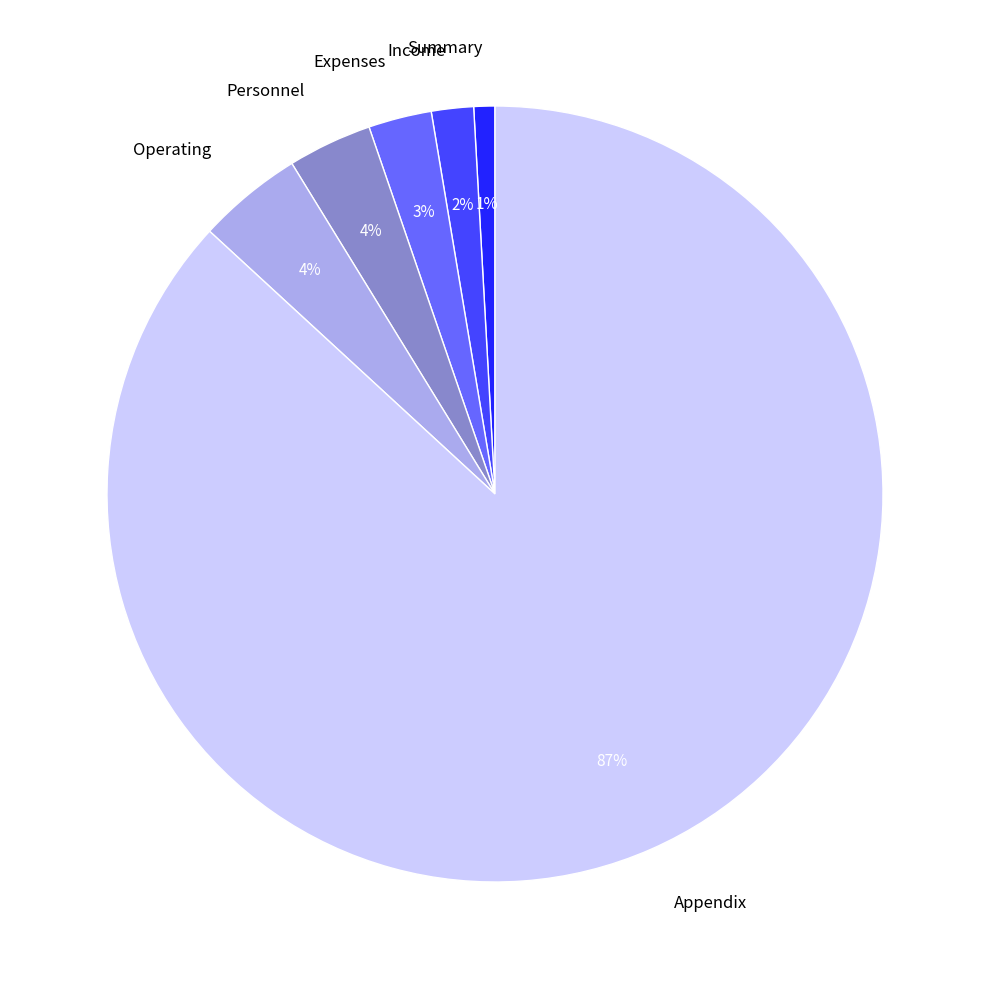

How many slices are in this pie chart?

6